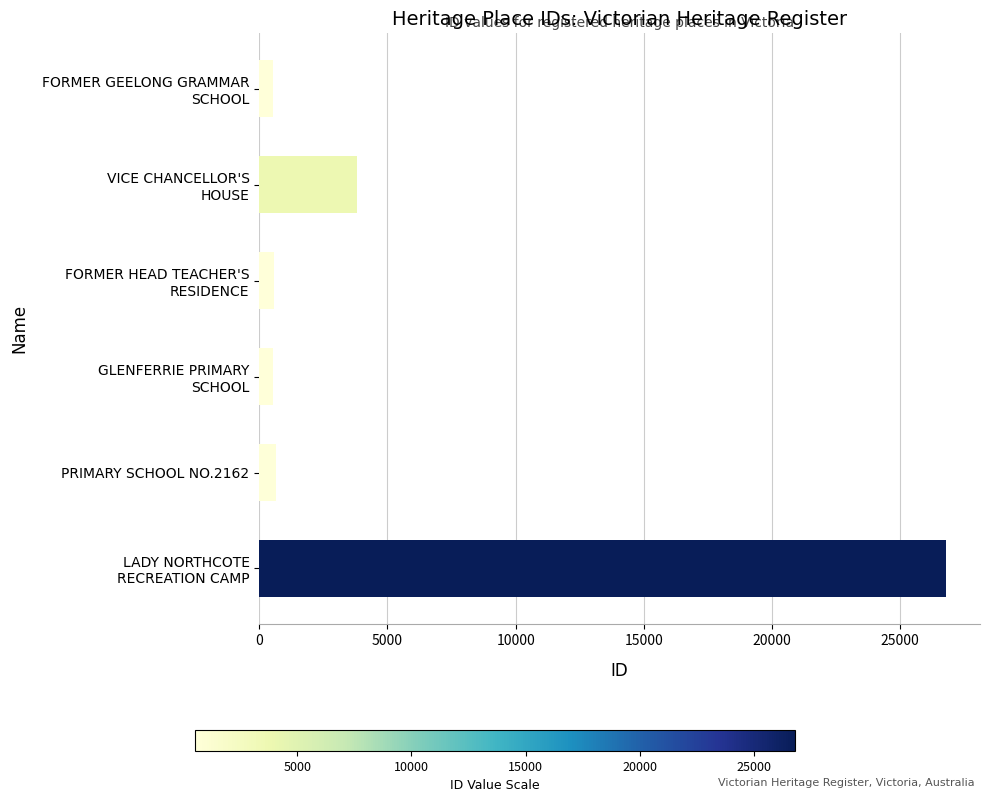

What is the sum of all values?

32913